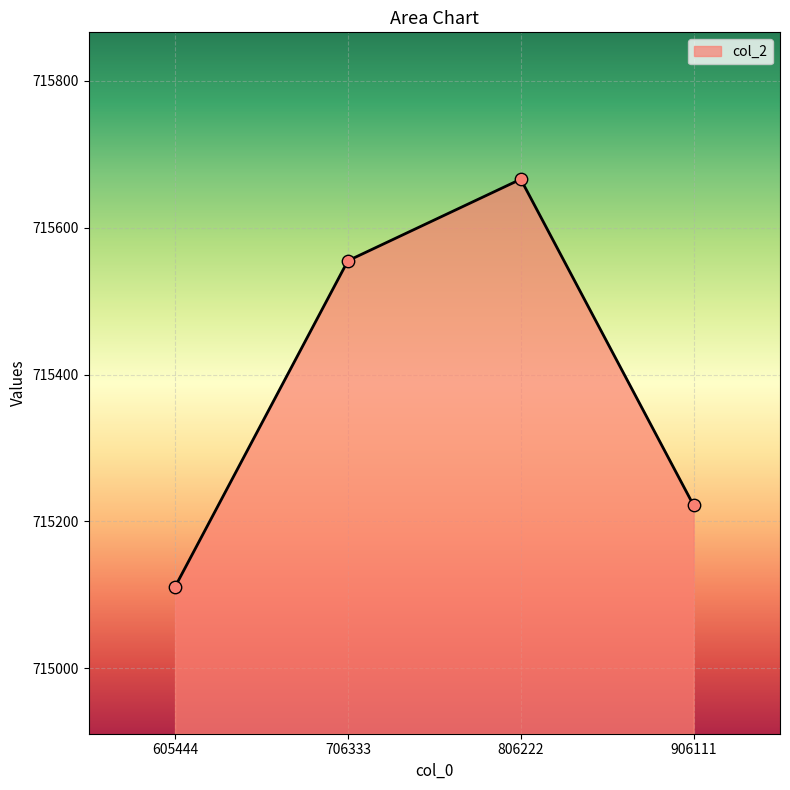

Which has a higher value, 806222 or 706333?

806222